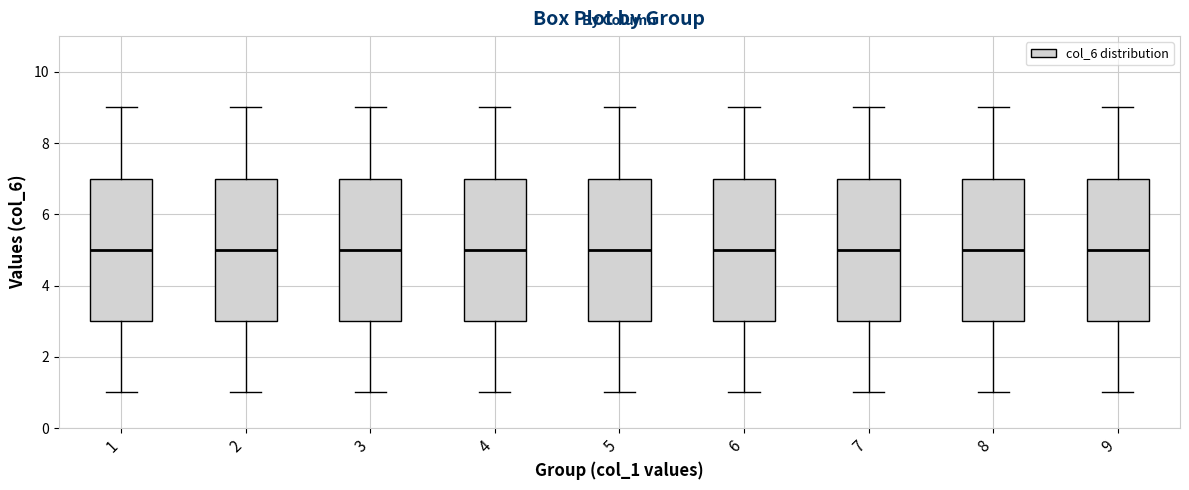

Where does the upper whisker of the box at x = 4 end on the y-axis? The values are not printed on the chart, so give them approximately, as read against the axis.

9